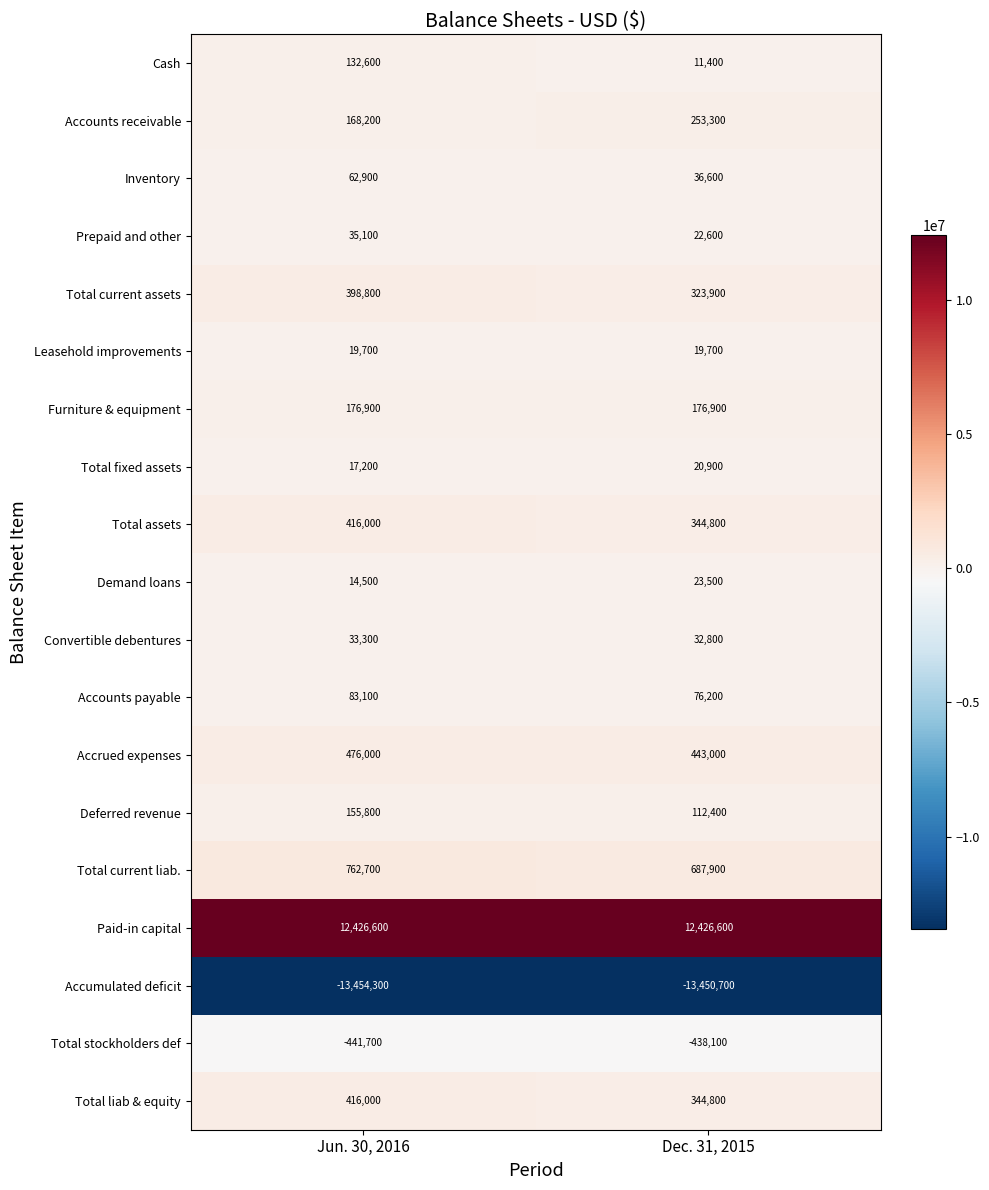

Which series changed the most between Jun. 30, 2016 and Dec. 31, 2015?

Cash